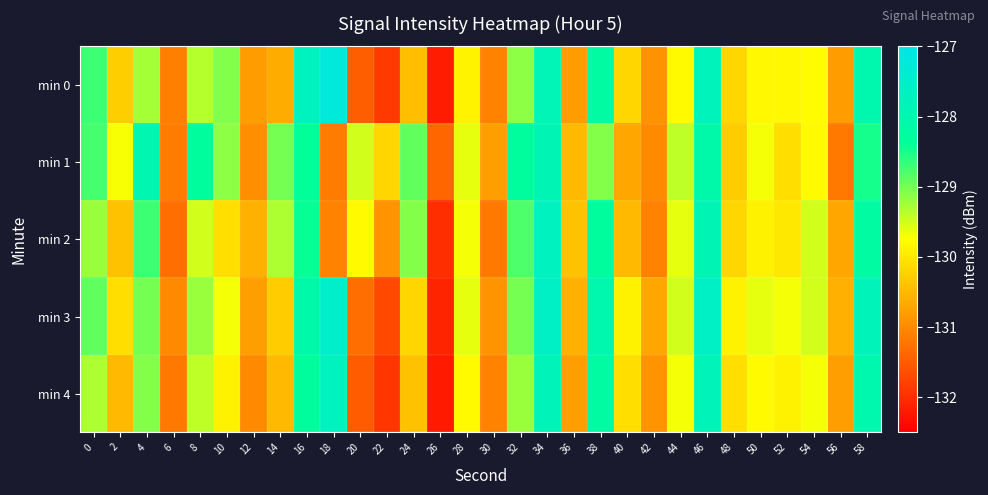

How many distinct data groups are displayed?

5